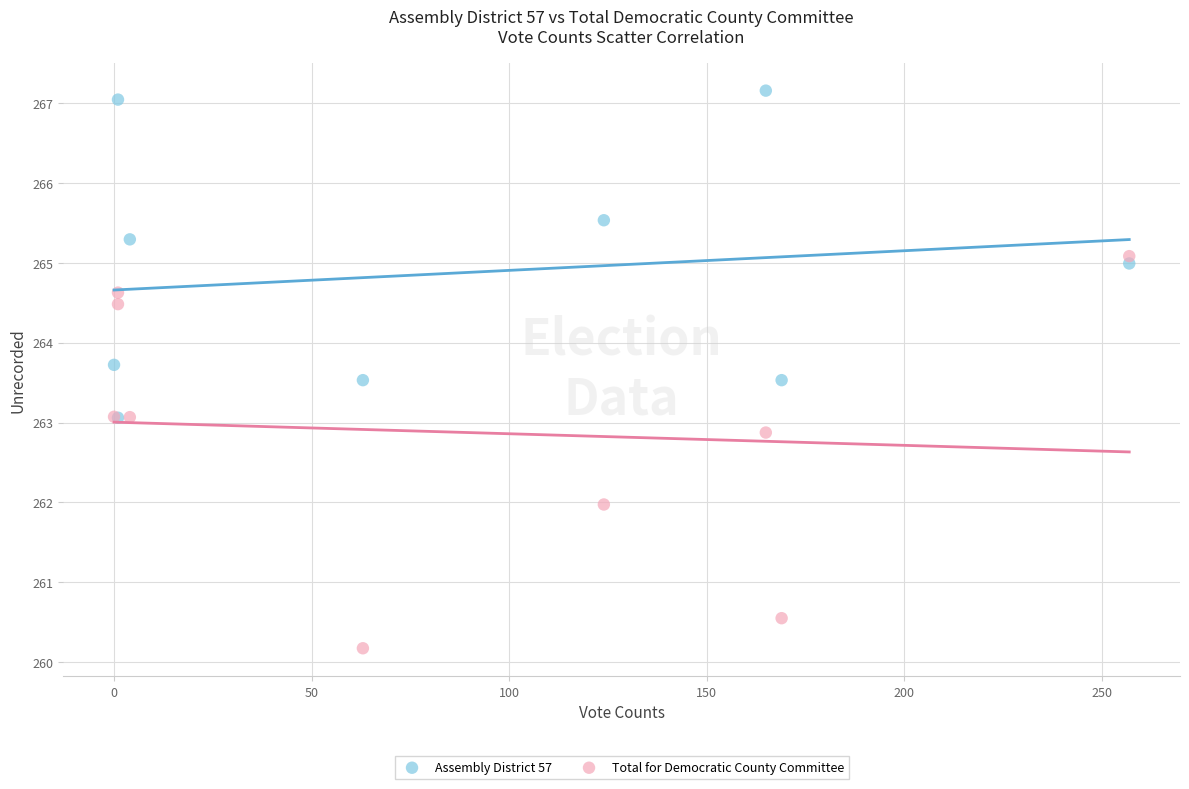

What are all the series names shown in the legend?

Assembly District 57, Total for Democratic County Committee